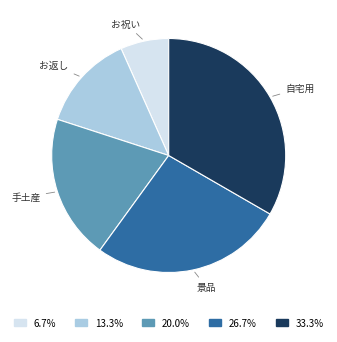

Does any single category account for the majority?

No